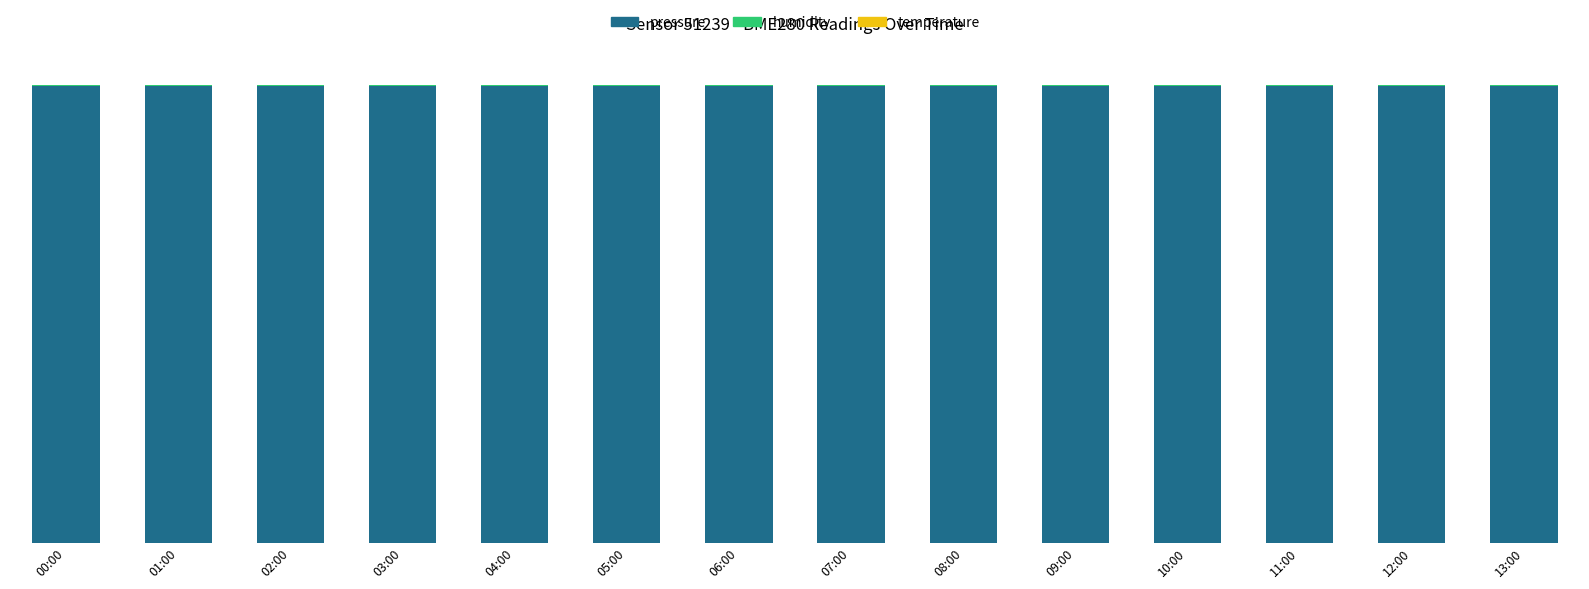

What is the label of the 13th bar from the right?

01:00